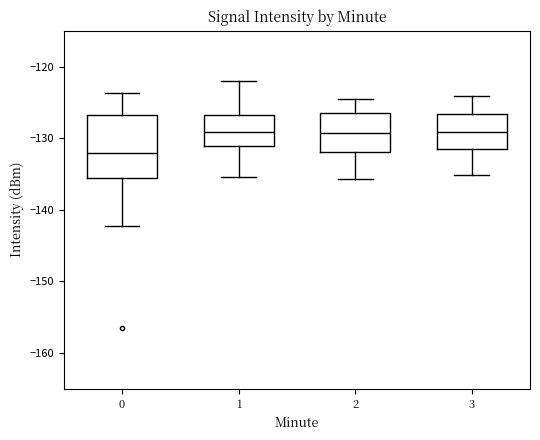

Which box has the lowest median line?

0